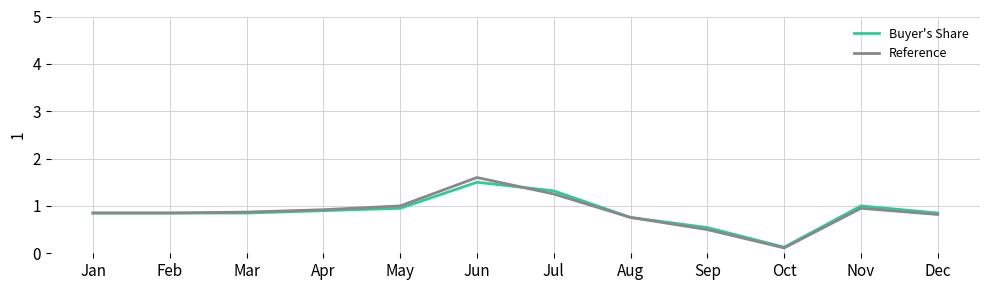

What is the greatest value displayed?

1.6